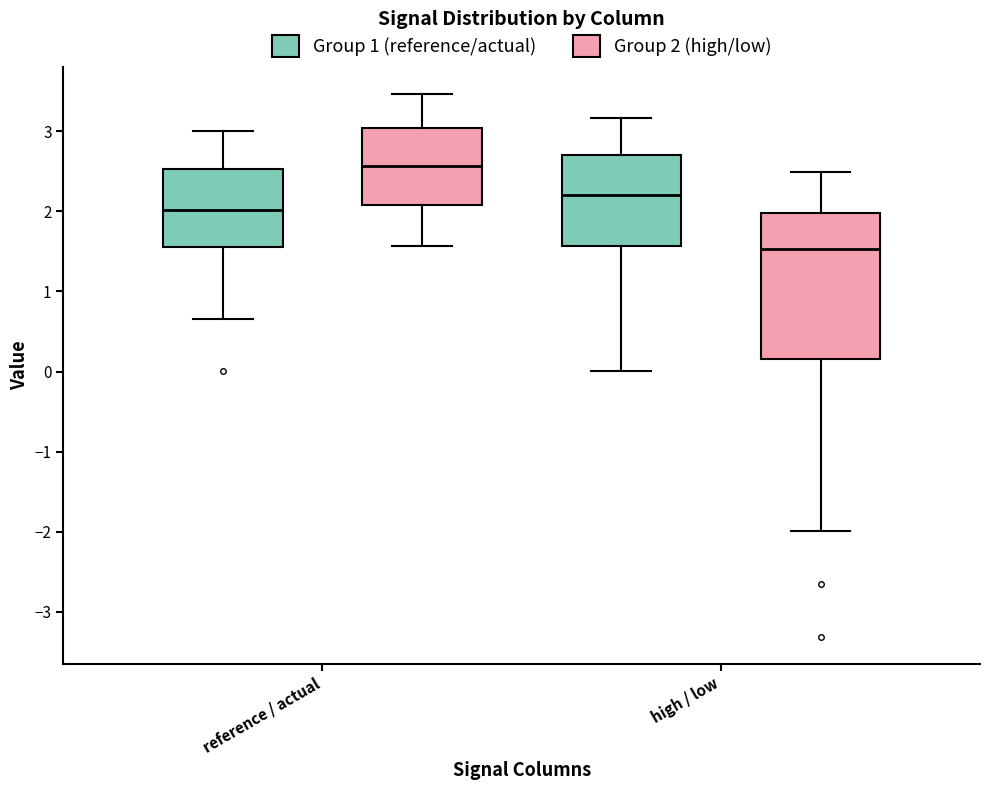

Reading left to right, transcribe this box plot: for each box, give where its median line is, the range the box spans, and where its two whiskers end, as read against the y-axis. The values are not printed on the chart, so give them approximately, as read against the axis.

reference / actual (Group 1 (reference/actual)): median 2.0, box 1.6 to 2.5, whiskers 0.7 to 3.0
reference / actual (Group 2 (high/low)): median 2.6, box 2.1 to 3.0, whiskers 1.6 to 3.5
high / low (Group 1 (reference/actual)): median 2.2, box 1.6 to 2.7, whiskers 0.0 to 3.2
high / low (Group 2 (high/low)): median 1.5, box 0.2 to 2.0, whiskers -2.0 to 2.5